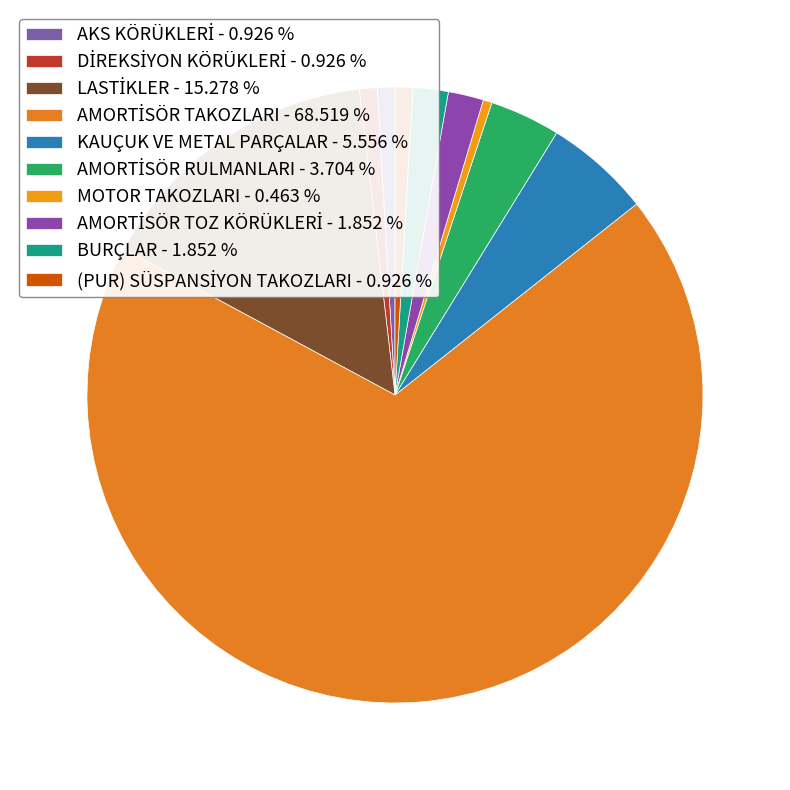

What is the largest slice in the pie chart?

AMORTİSÖR TAKOZLARI